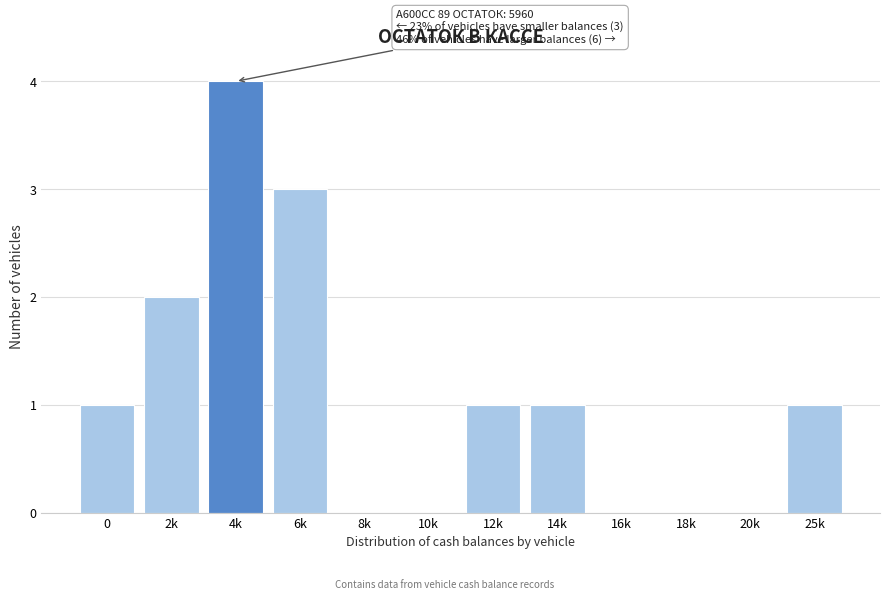

Reading right to left, extract all data points from this chart.

25k=1	20k=0	18k=0	16k=0	14k=1	12k=1	10k=0	8k=0	6k=3	4k=4	2k=2	0=1